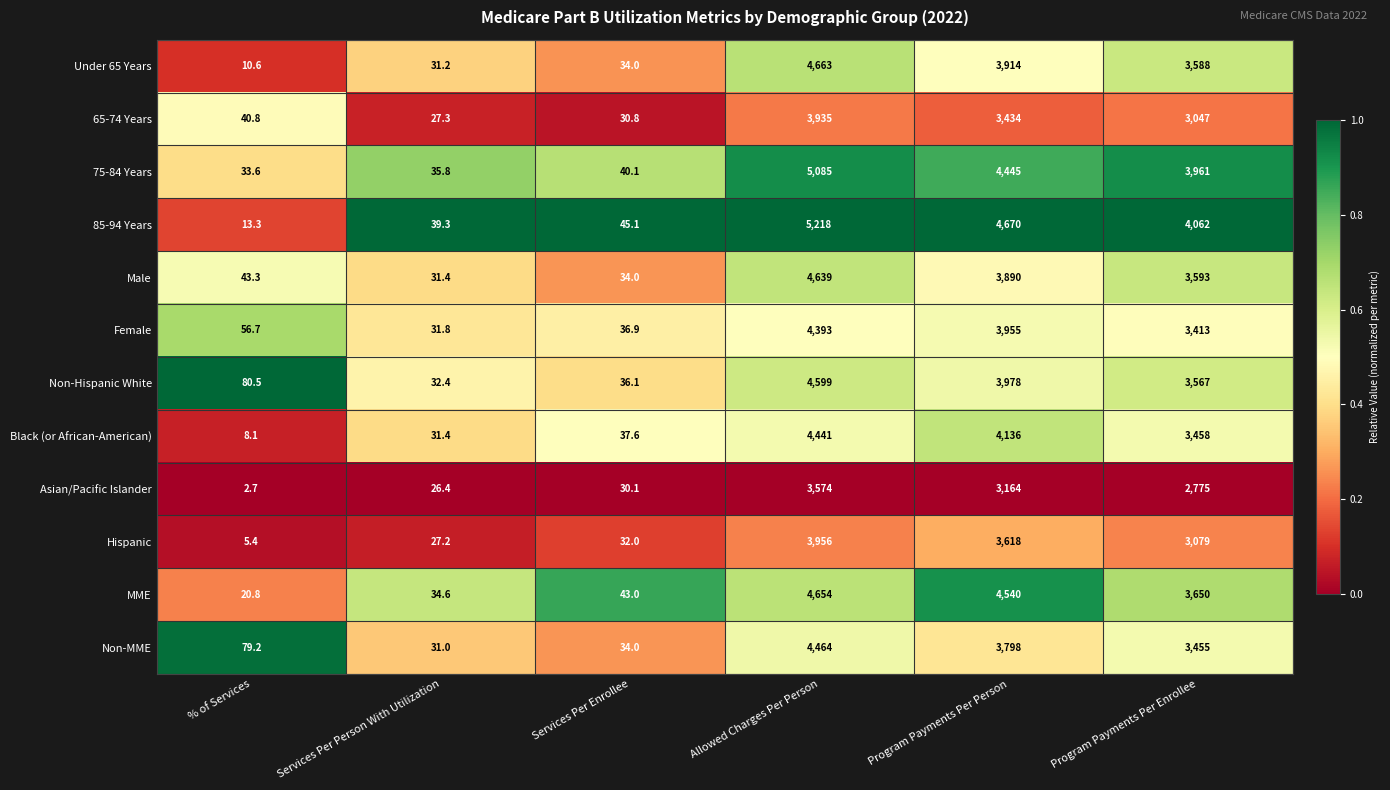

What is the sum of all Non-Hispanic White values?

12293.0